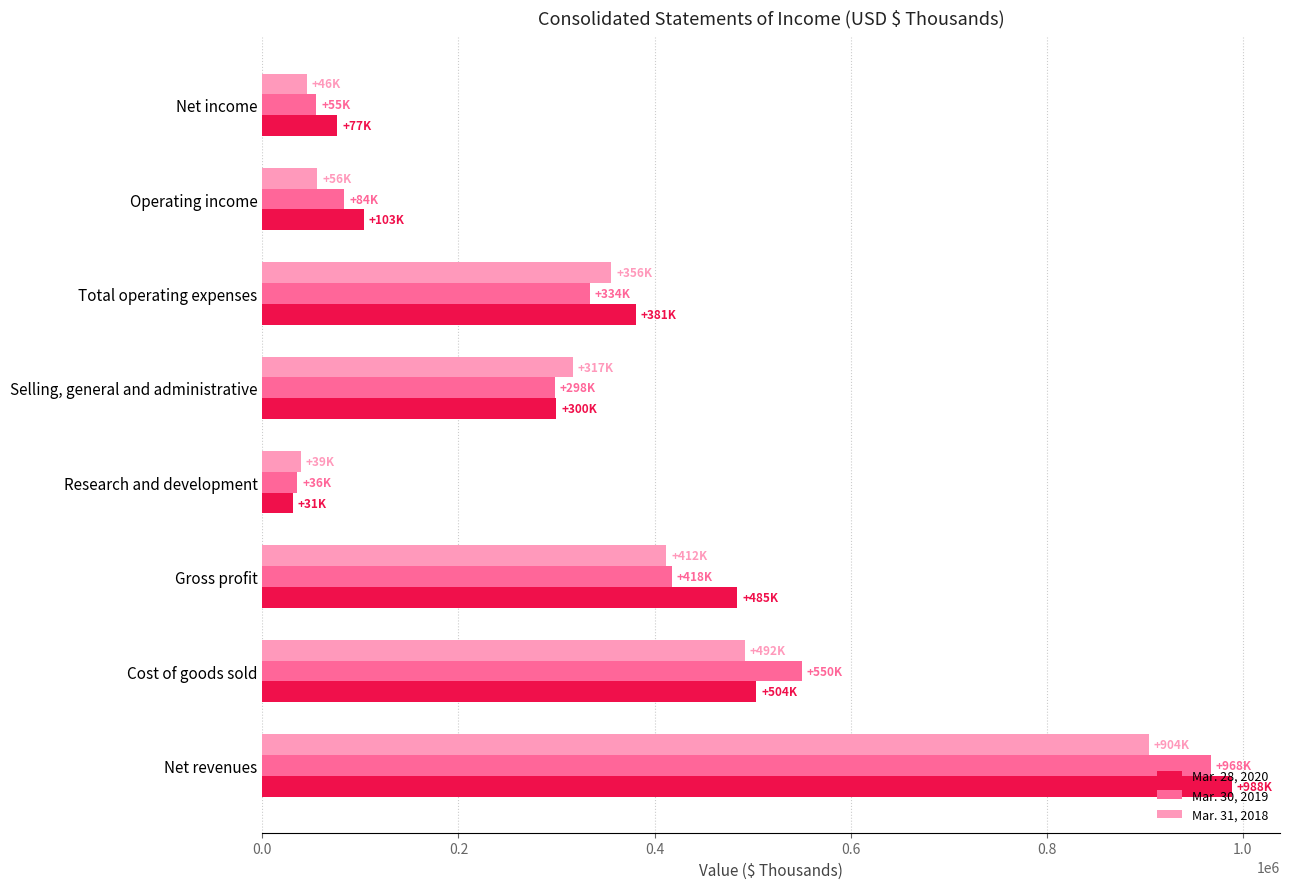

What is the sum of all Mar. 30, 2019 values?

2741704